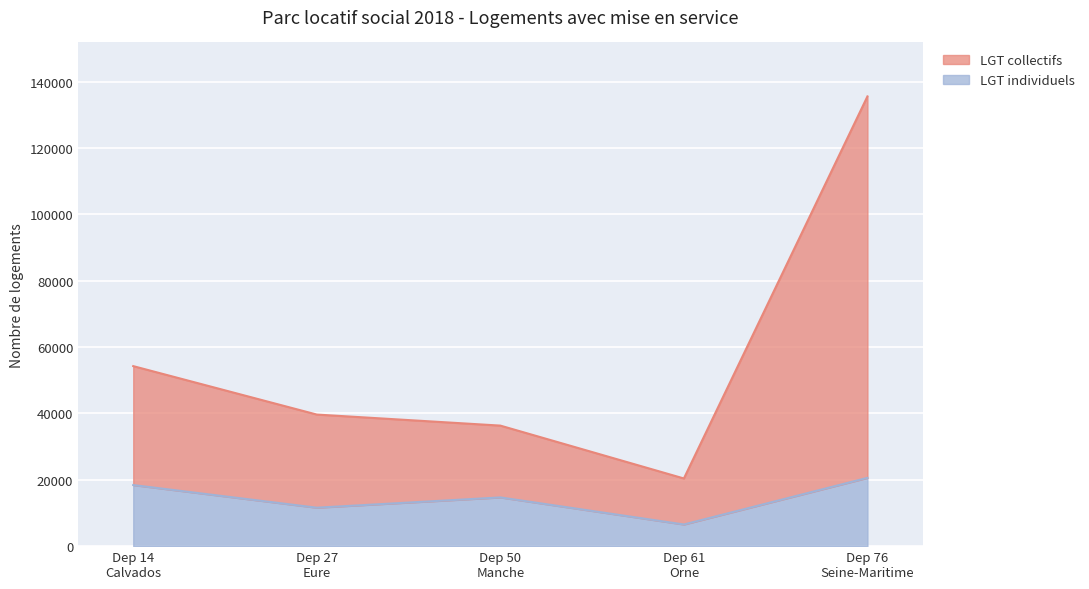

At which label does LGT collectifs first exceed 39663?

Dep 14
Calvados